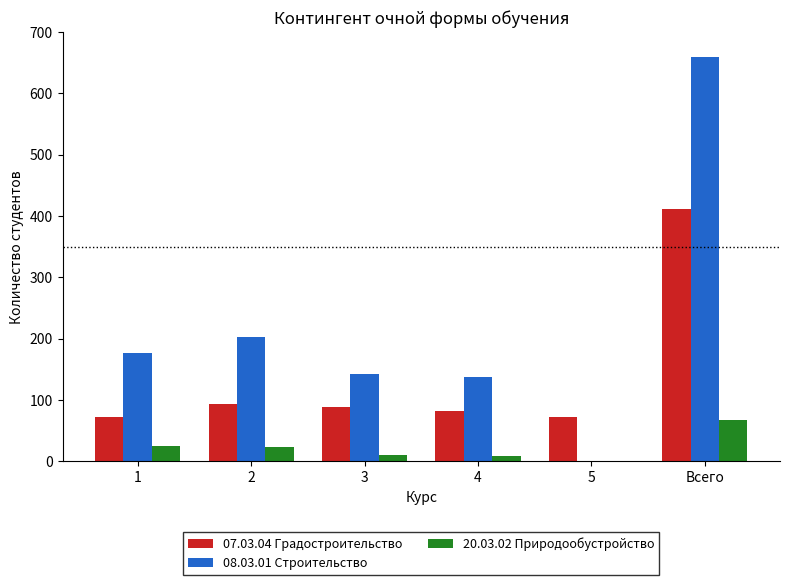

Which series changed the most between 2 and 3?

08.03.01 Строительство